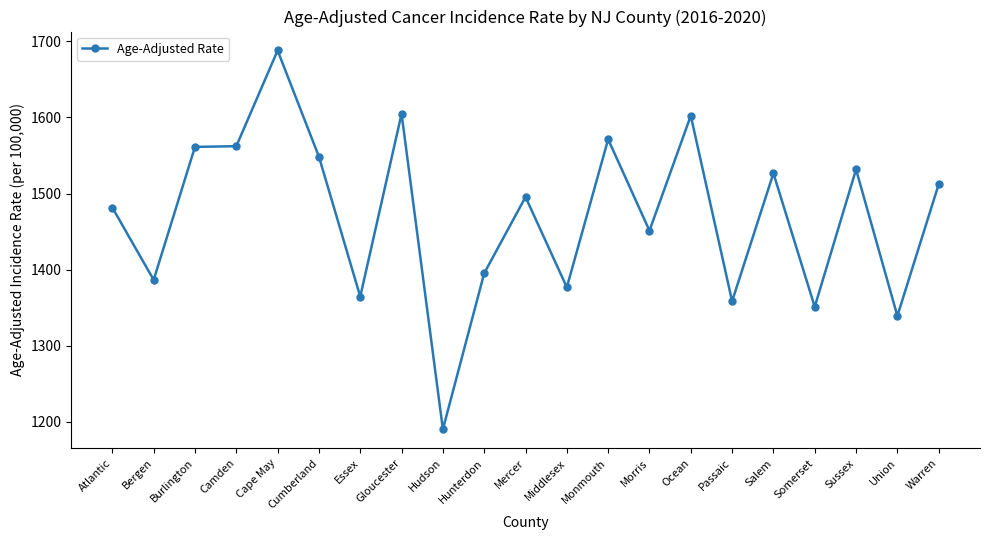

Where is the first local minimum?

Bergen